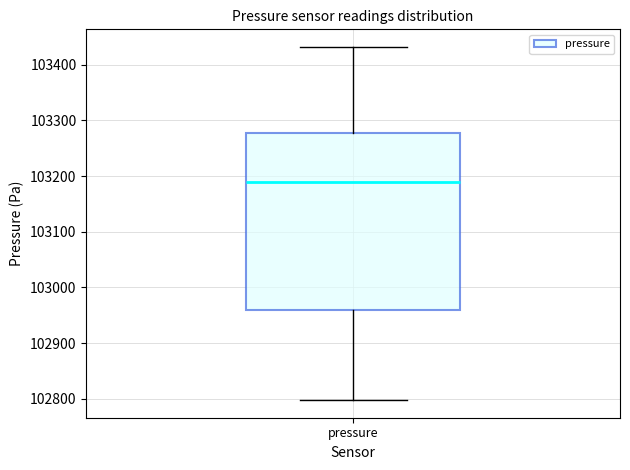

Where does the lower whisker of the box for pressure end on the y-axis? The values are not printed on the chart, so give them approximately, as read against the axis.

102800